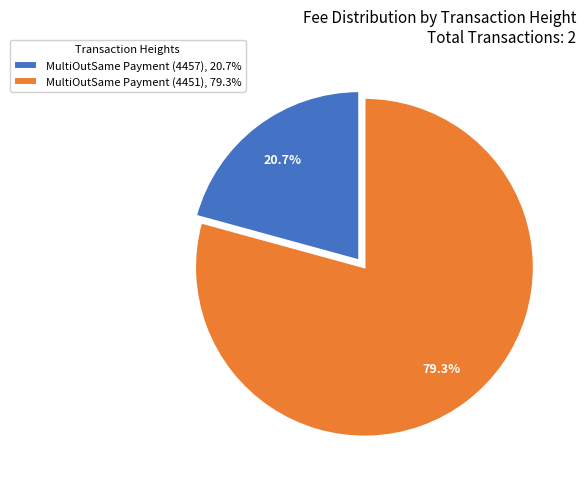

Count the number of slices in the pie.

2